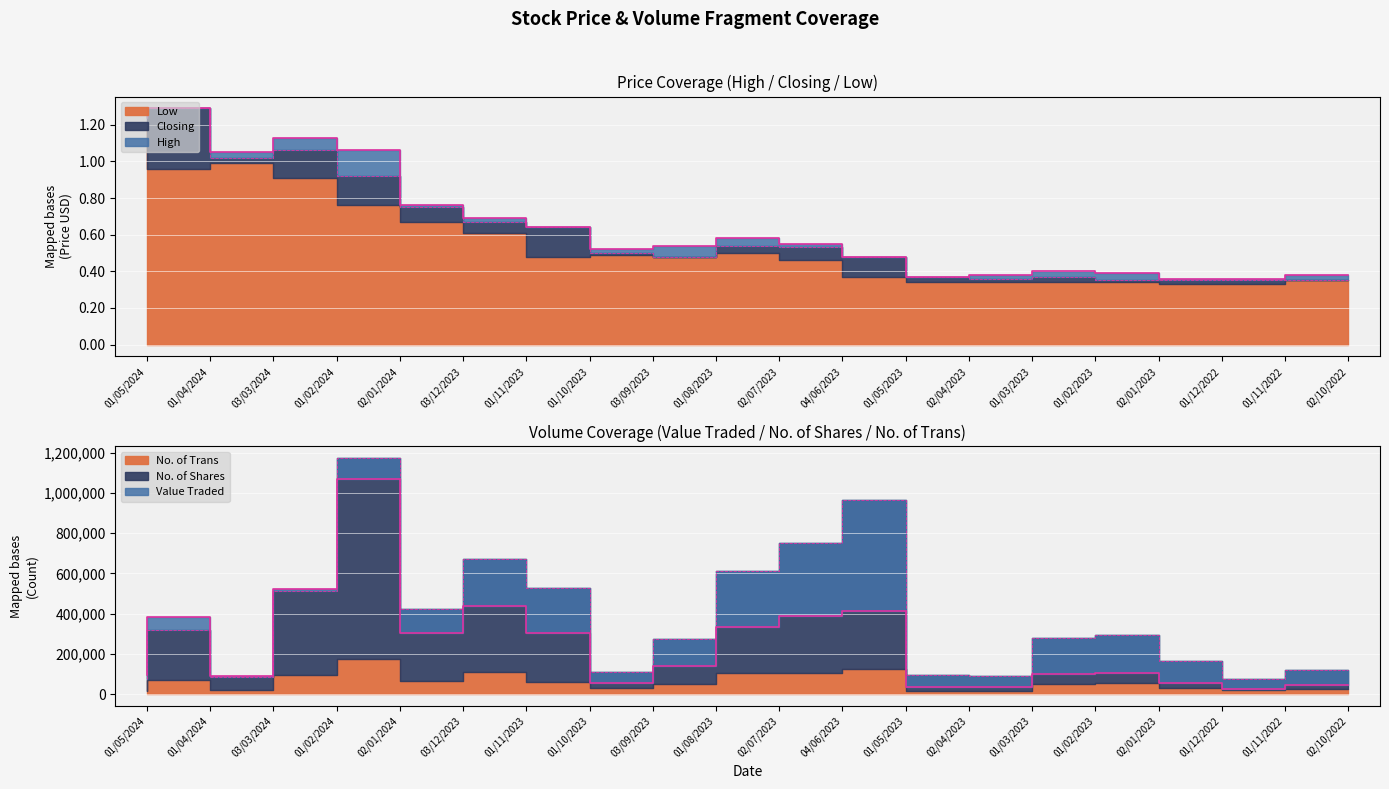

What is the highest value of the Value Traded series?

1068787.0